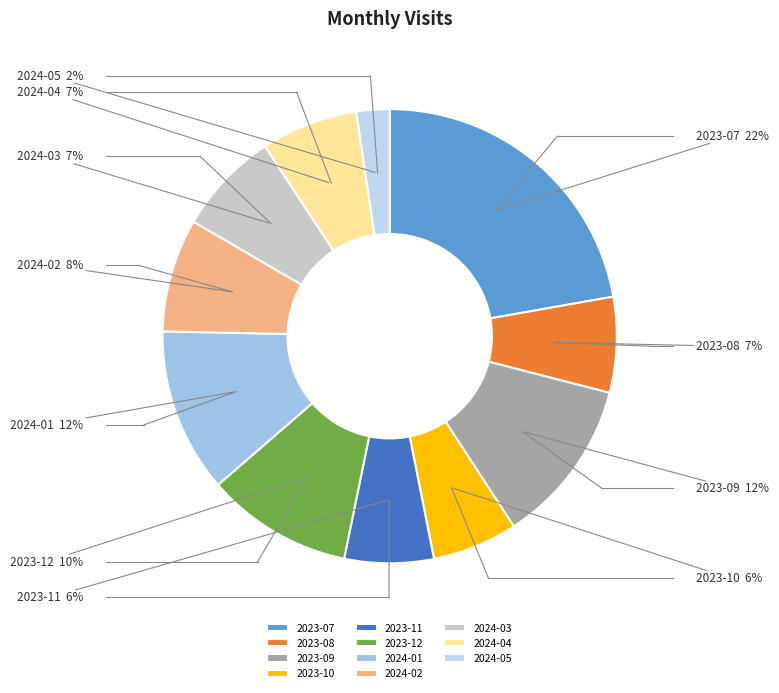

Which category has the smallest portion of the pie?

2024-05